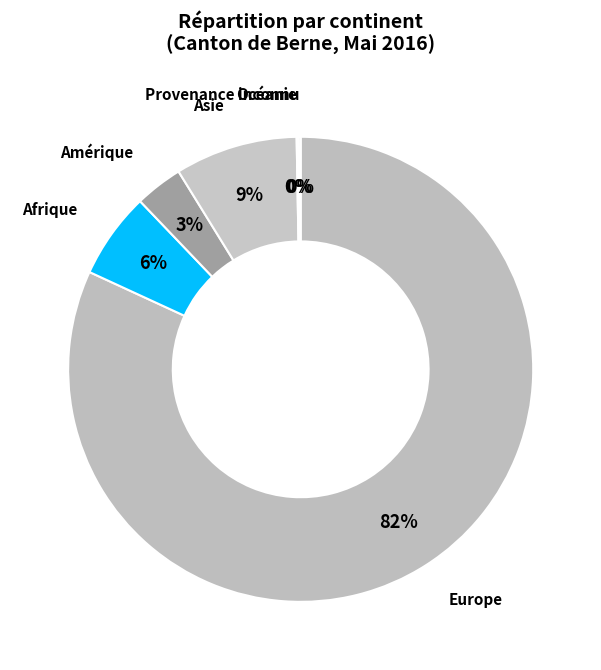

Is it true that Asie is 9% of the pie?

True